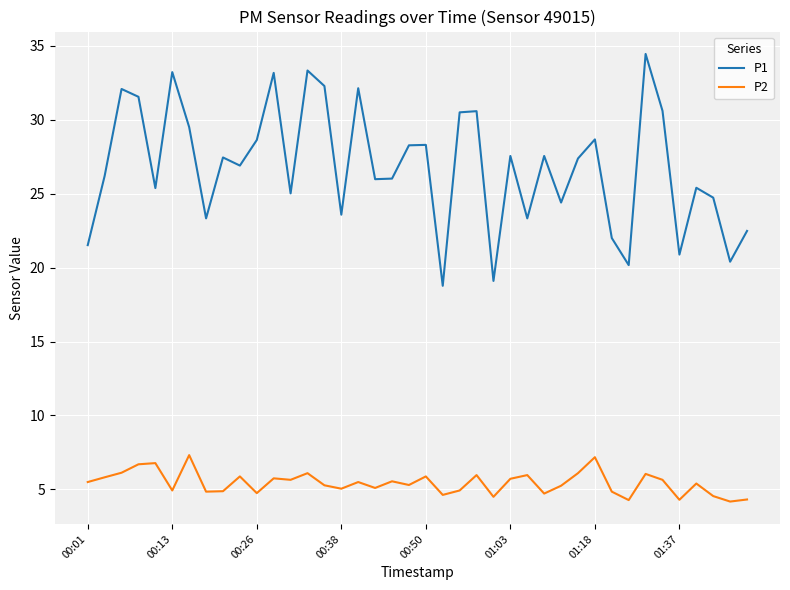

What is the maximum value for P2?

7.3